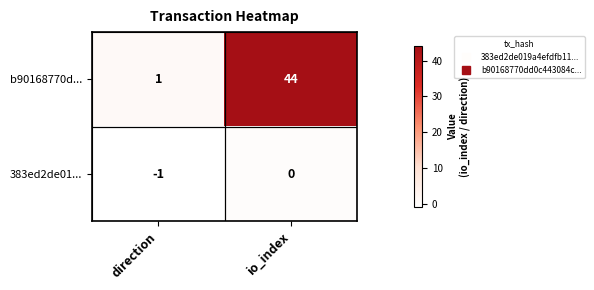

Rank the categories by 383ed2de01... value from highest to lowest.

io_index, direction